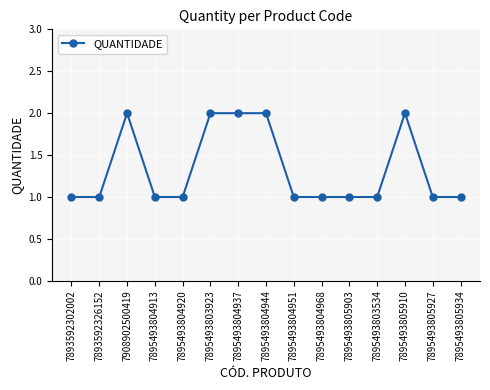

What is the label of the 11th point from the left?

7895493805903